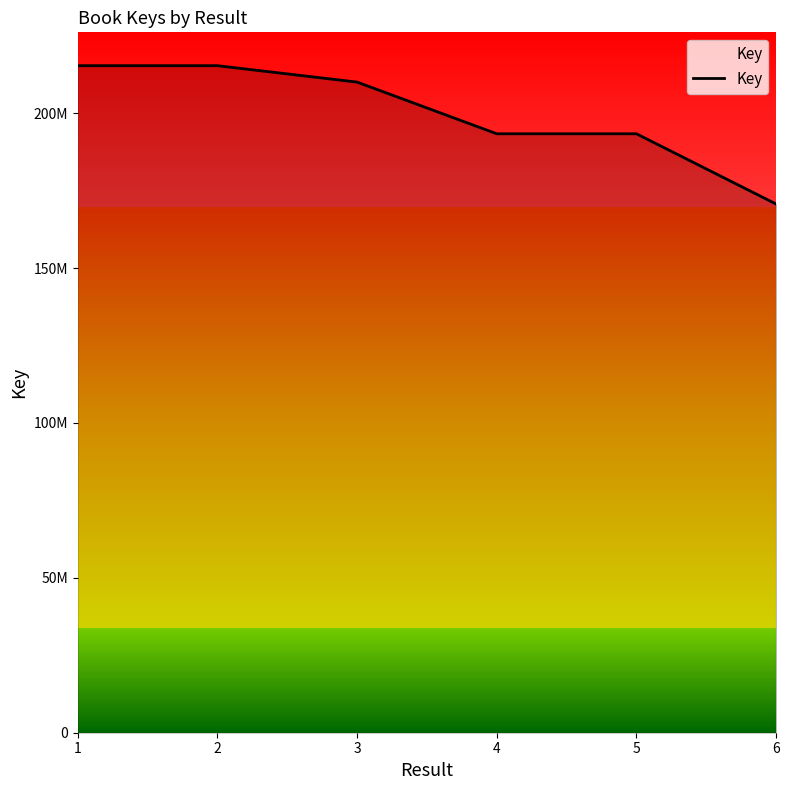

Is this an area chart (filled region under the line)?

Yes